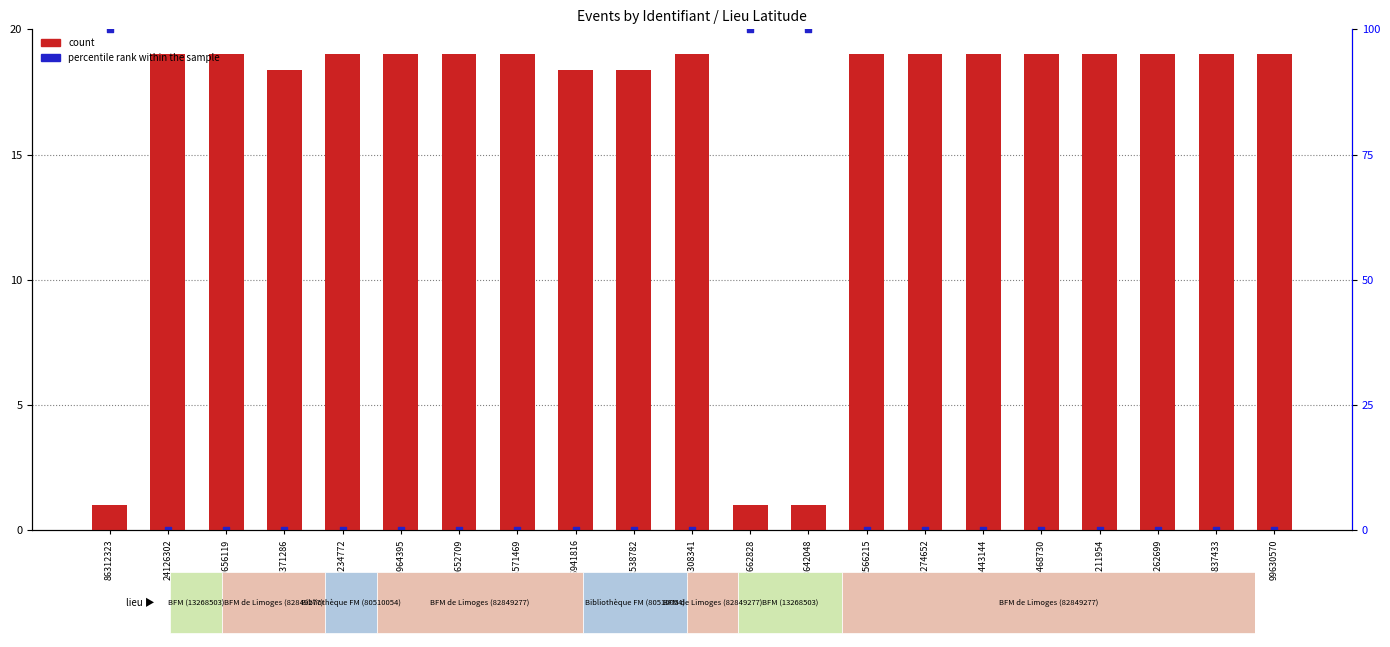

Which series reaches the maximum Y coordinate?

percentile rank within the sample